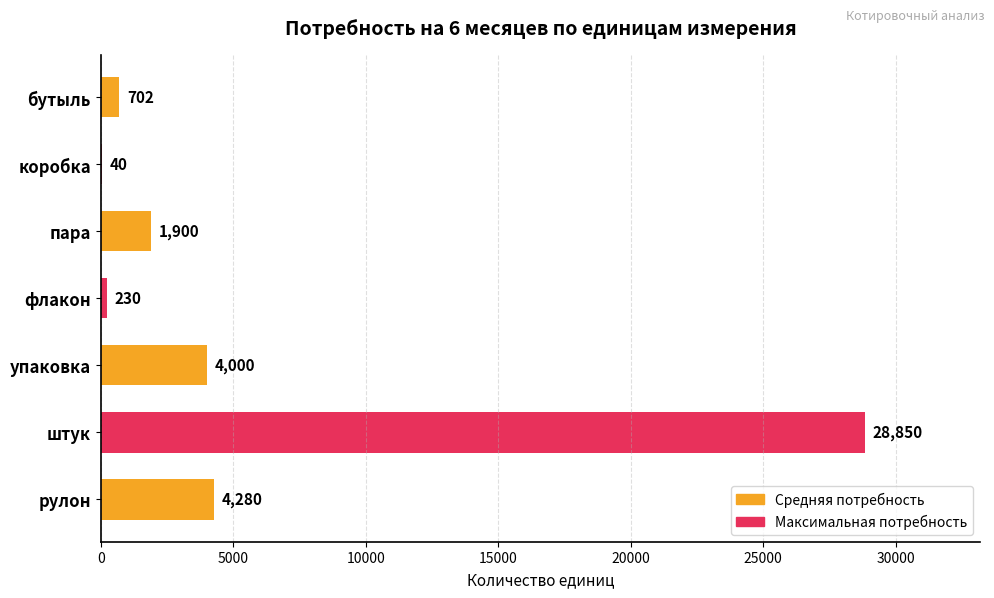

What is the sum of all values?

40002